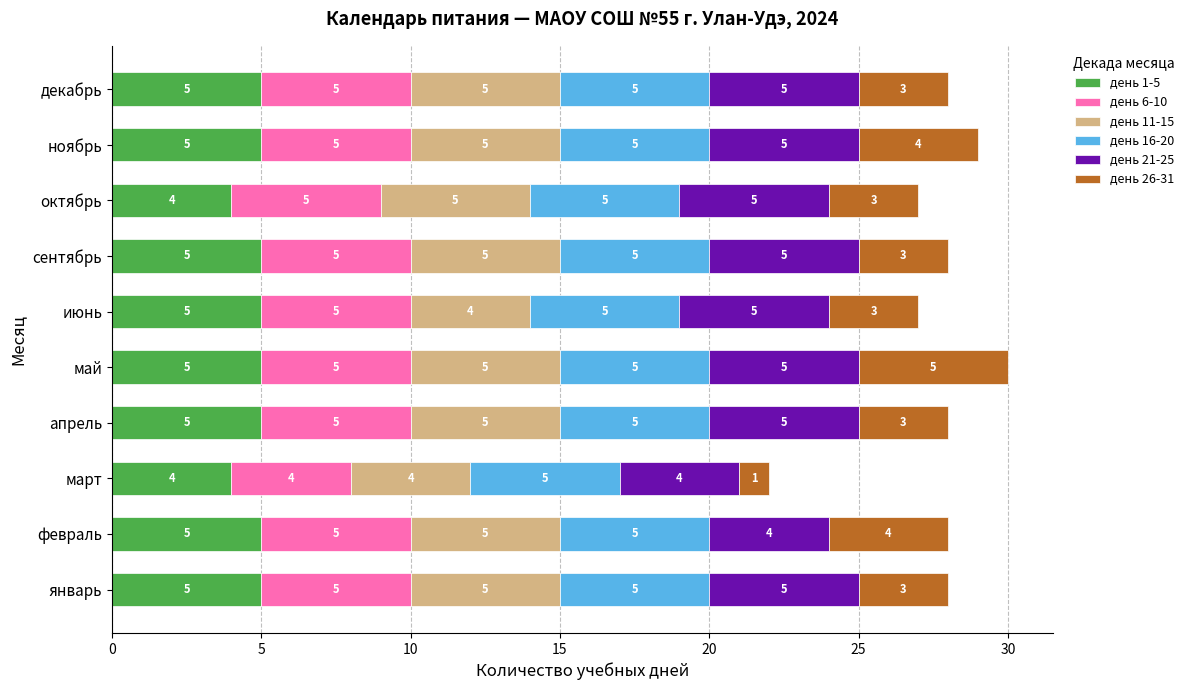

What is the average value of the день 1-5 series?

5